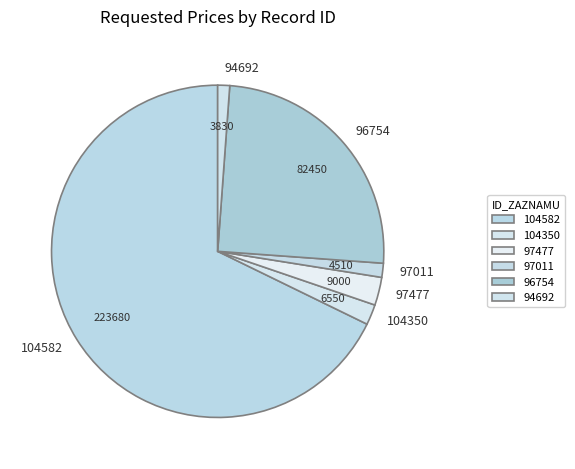

Combined, do 104582 and 94692 account for over 50%?

Yes